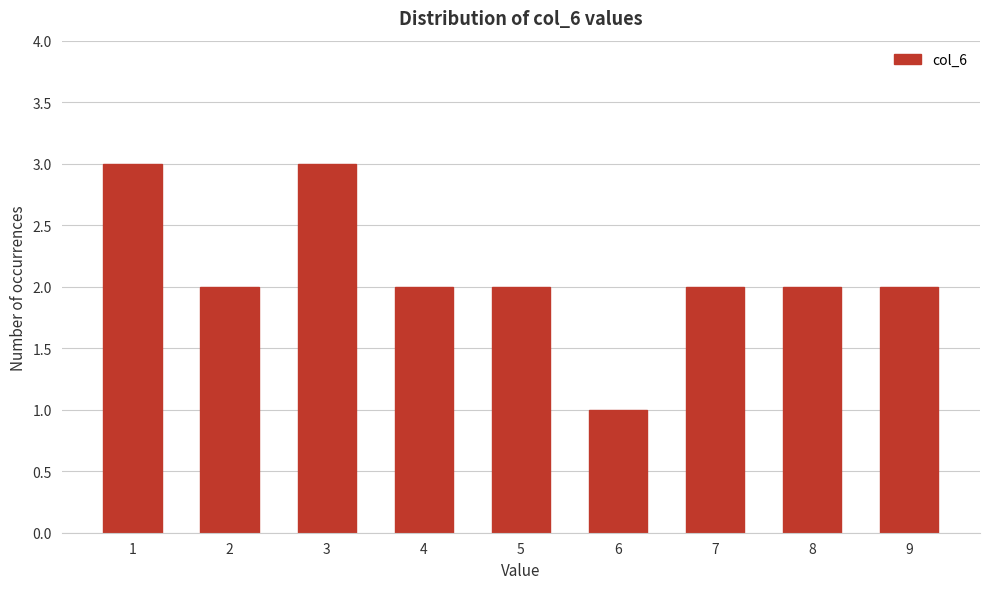

Reading right to left, what are all the values shown in this chart?

9=2	8=2	7=2	6=1	5=2	4=2	3=3	2=2	1=3